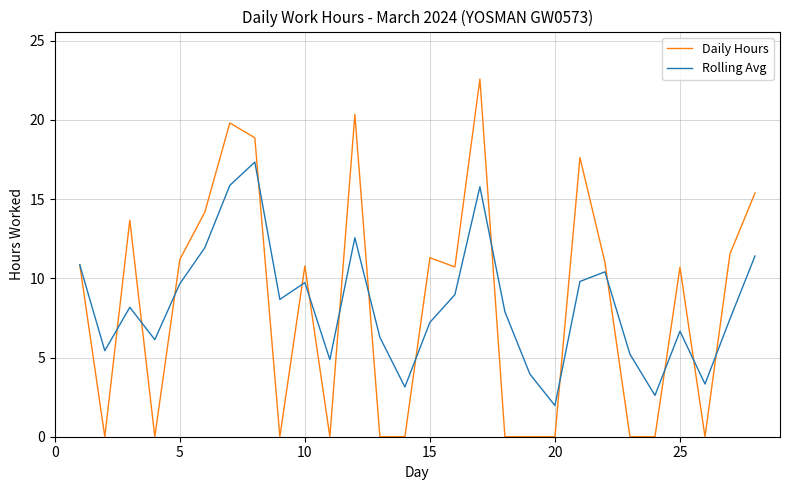

Which series has the largest range (max minus min)?

Daily Hours